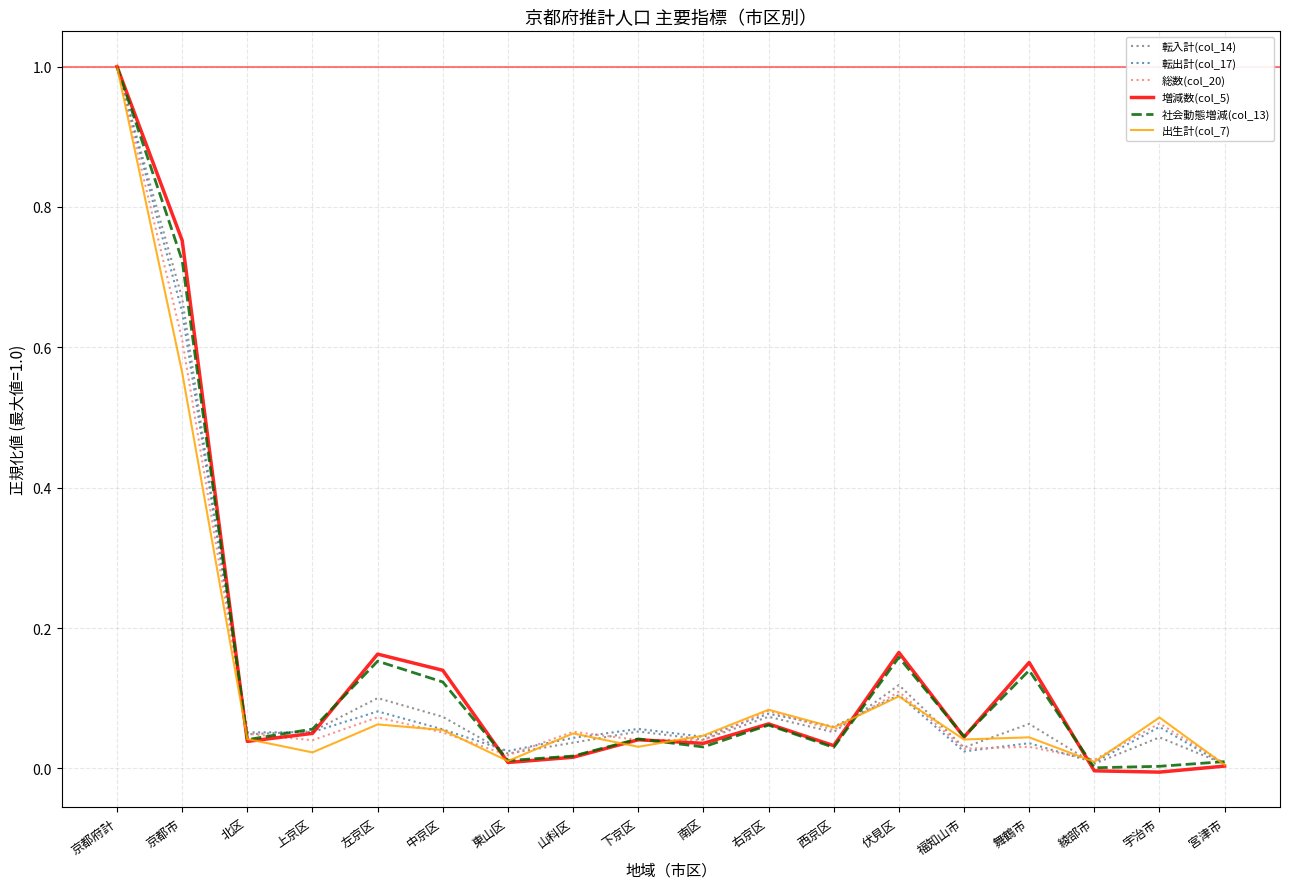

What is the greatest value displayed?

1.0